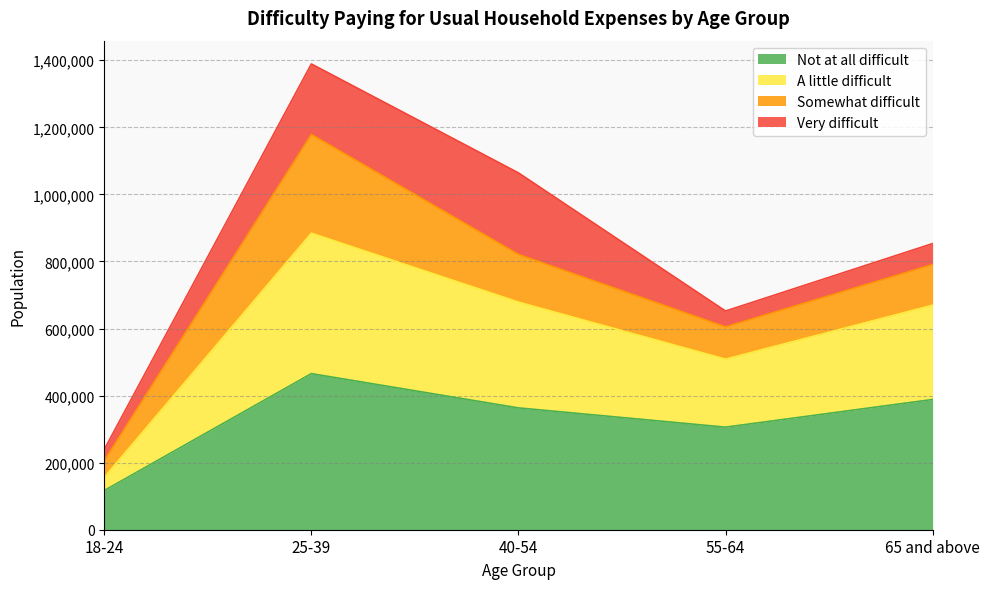

The value of Not at all difficult at 40-54 is 474231. True or false?

False